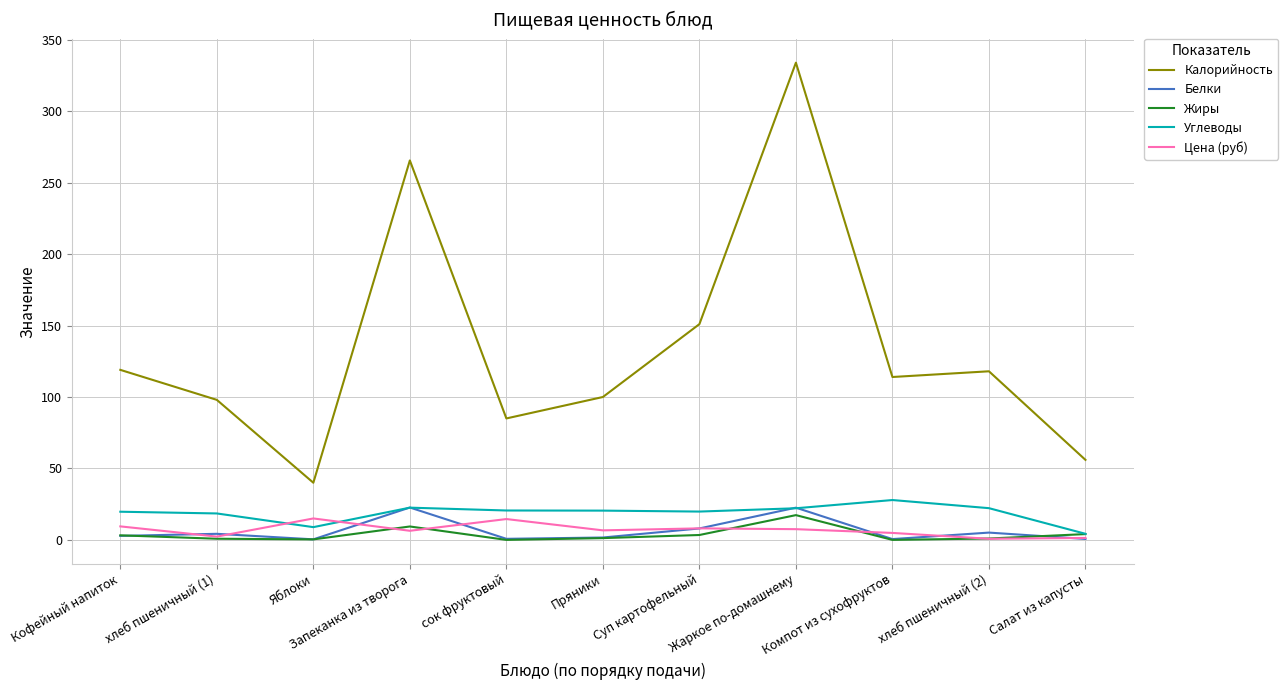

What is the sum of the Белки values at хлеб пшеничный (2) and Салат из капусты?

5.8